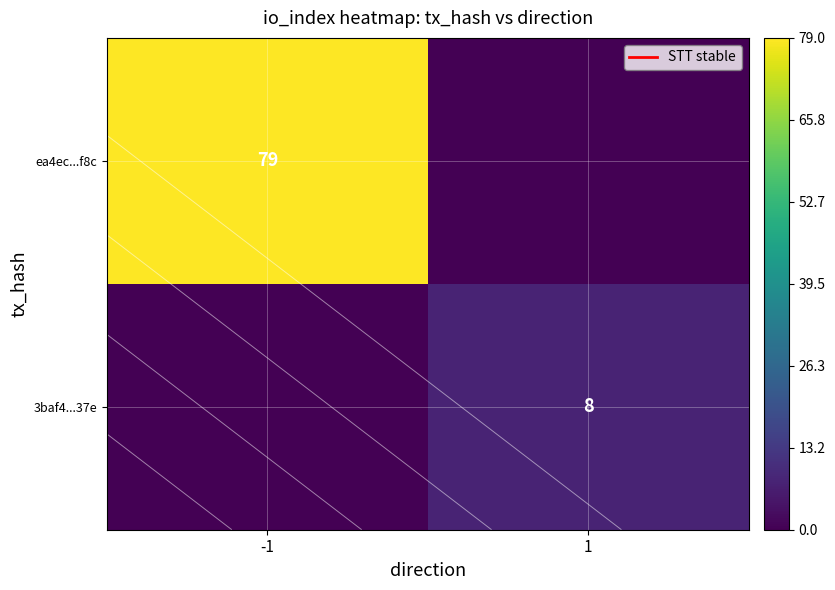

Which series changed the most between -1 and 1?

ea4ec...f8c